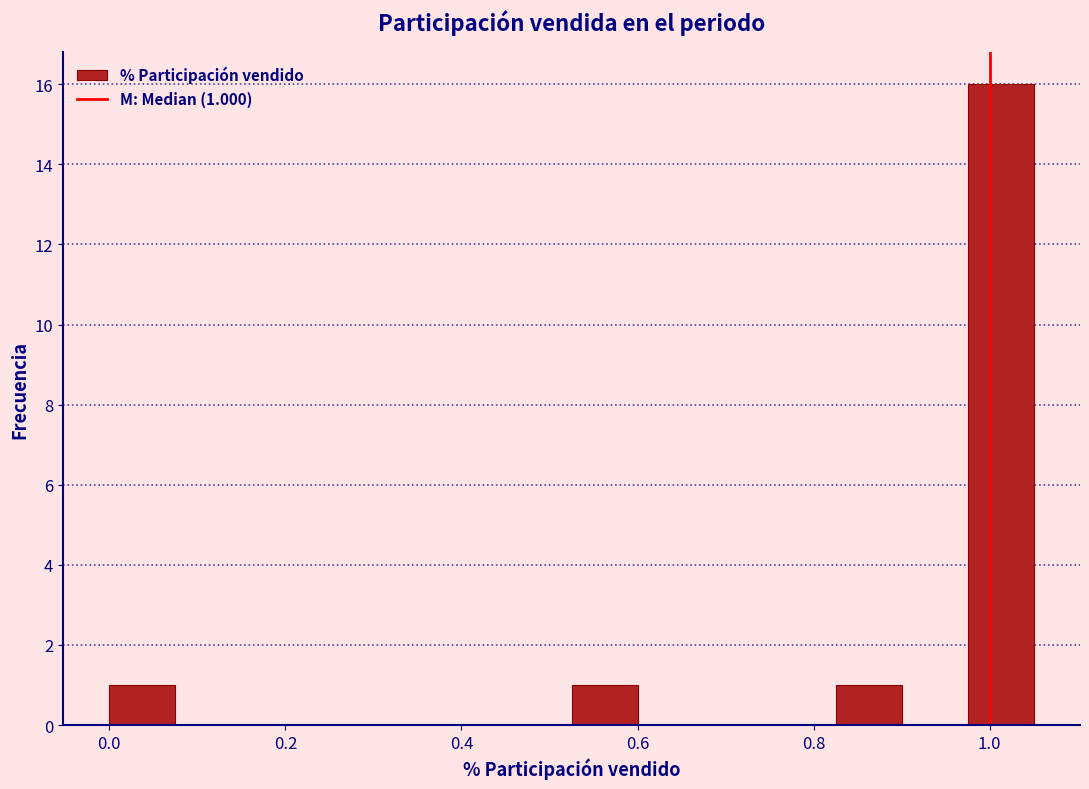

Read against the x-axis, roughly where is the centre of the tallest bar?

1.02